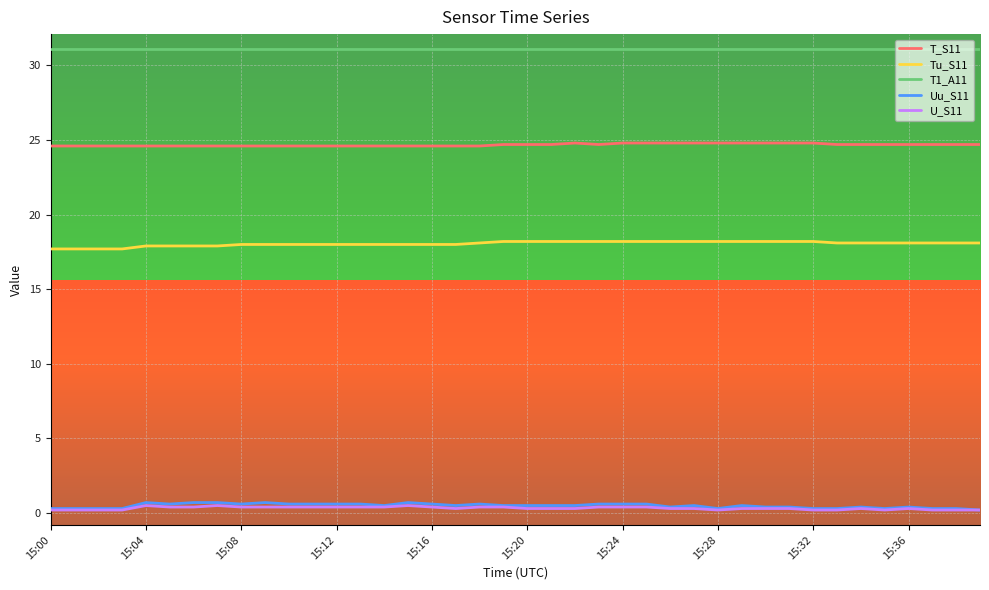

What is the minimum value for U_S11?

0.2